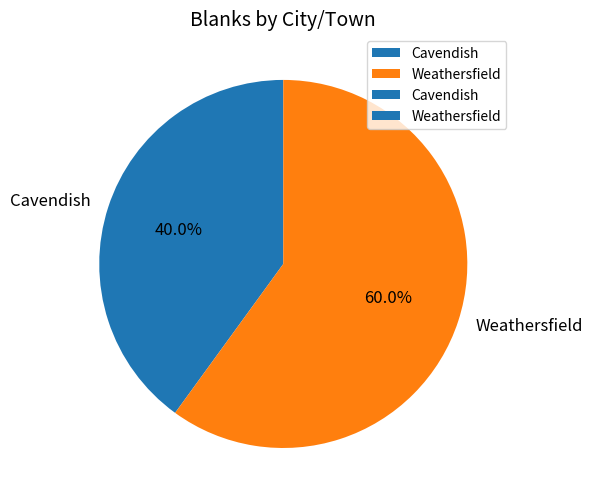

Is the sum of Cavendish and Weathersfield greater than half?

Yes